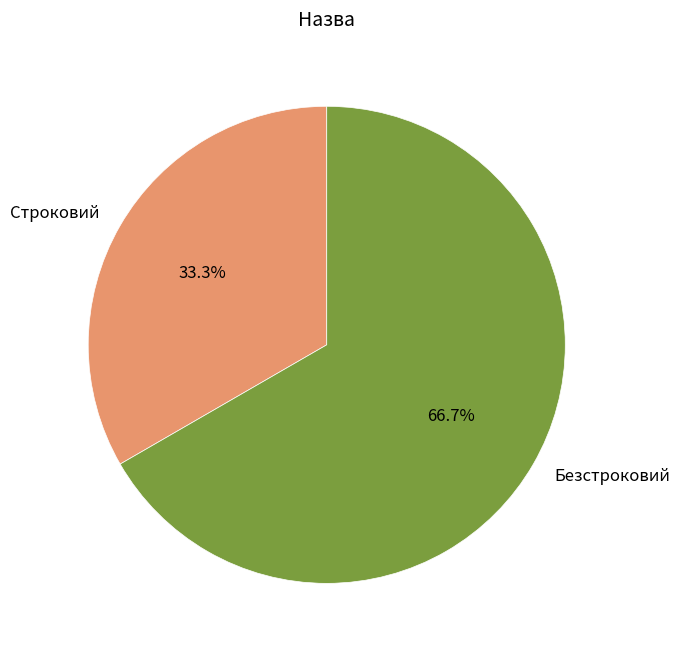

What is the largest slice in the pie chart?

Безстроковий